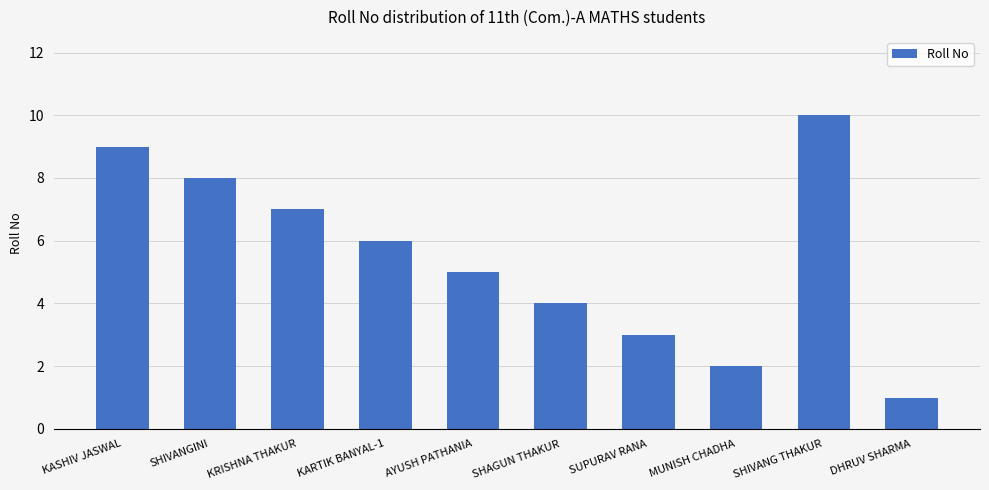

Count the number of categories in the chart.

10